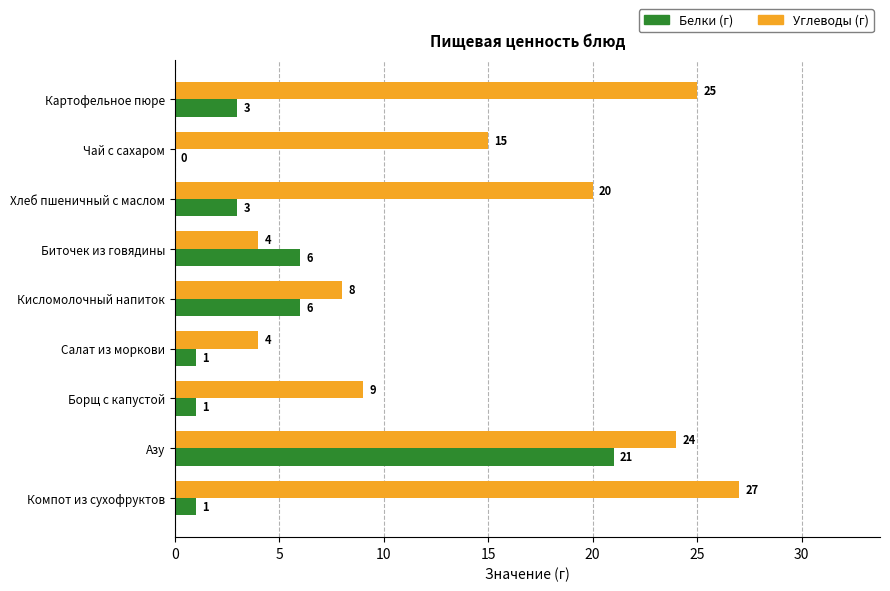

What is the maximum value shown in the chart?

27